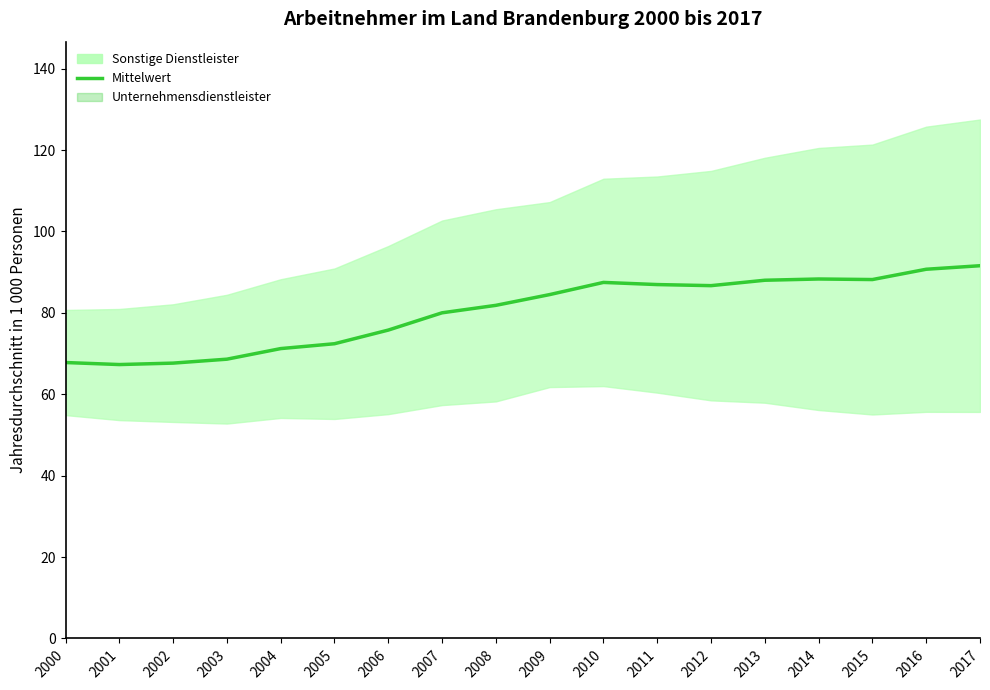

What is the sum of the values at 2009 and 2011?

171.4